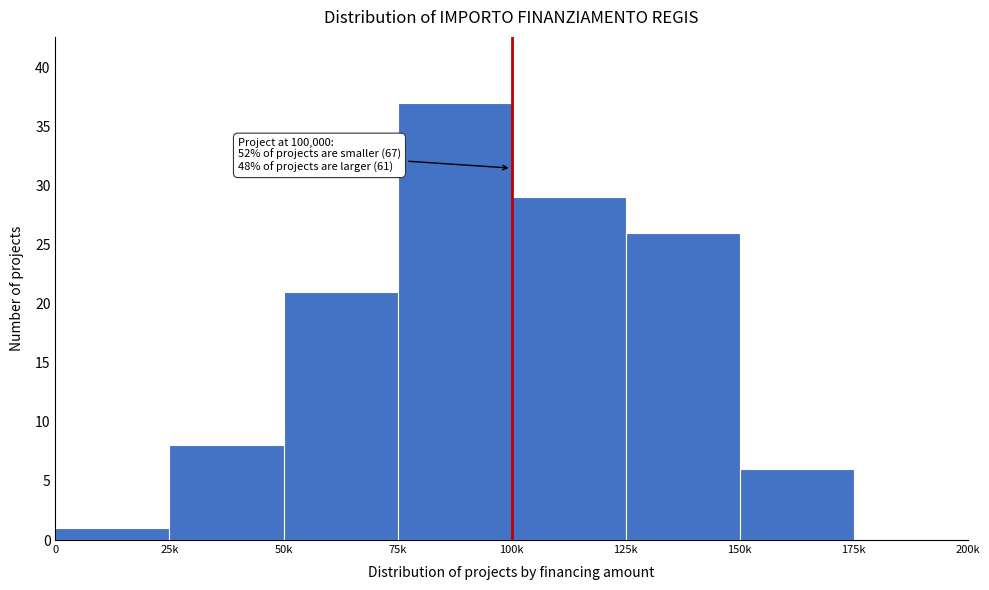

Reading right to left, extract all data points from this chart.

175k=0	150k=6	125k=26	100k=29	75k=37	50k=21	25k=8	0=1